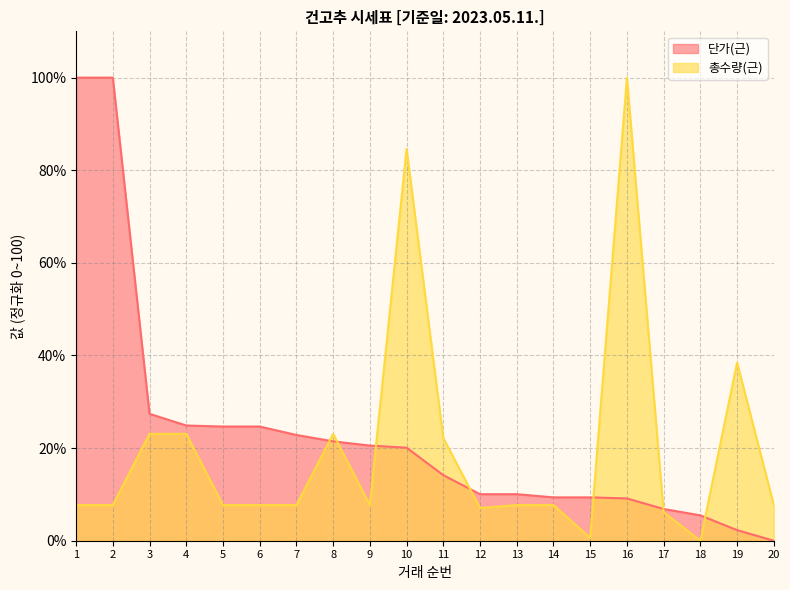

At which category is the sum across all series the highest?

16